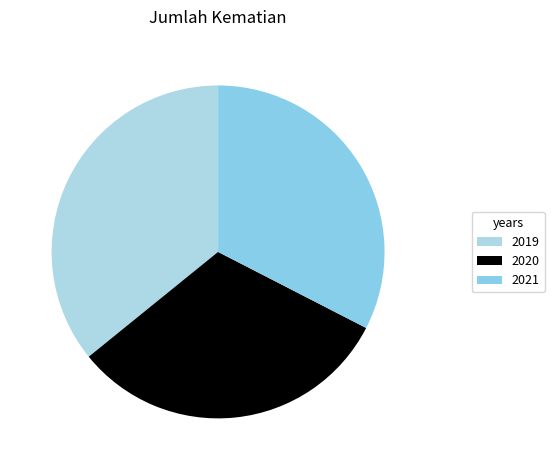

Which has a higher value, 2021 or 2020?

2021